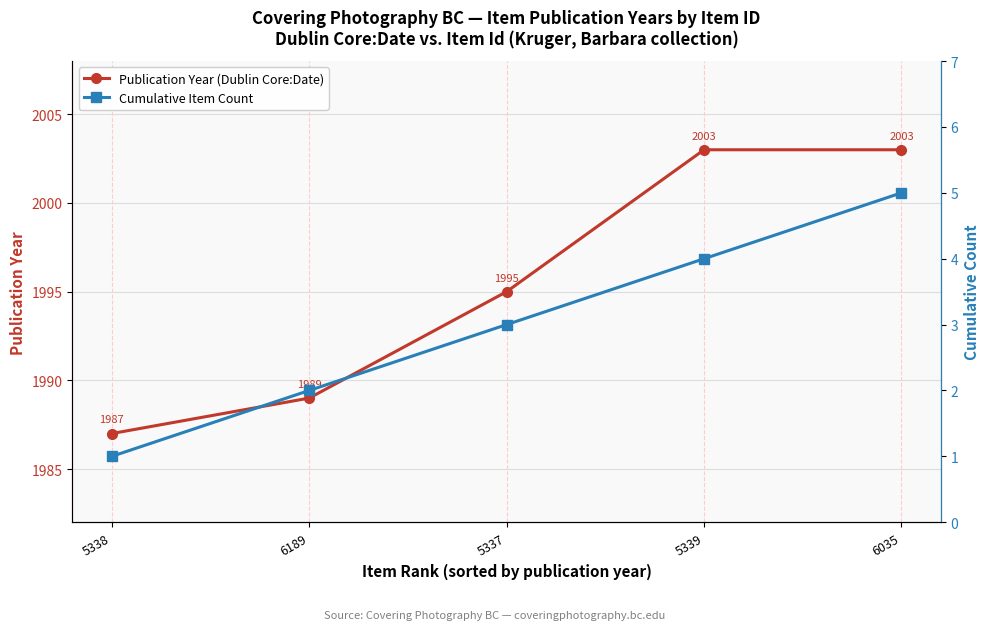

Does the chart display data point markers on the line(s)?

Yes